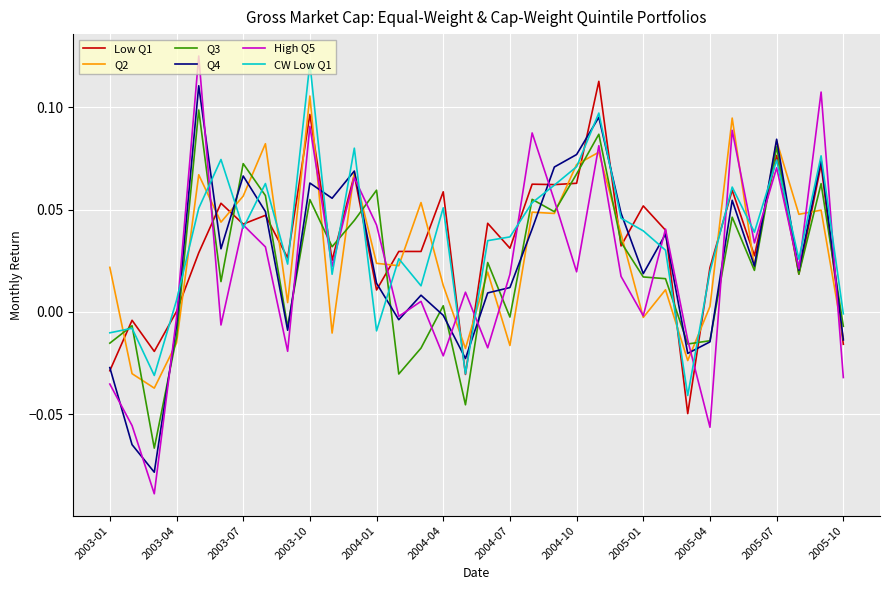

Which series has the largest range (max minus min)?

High Q5